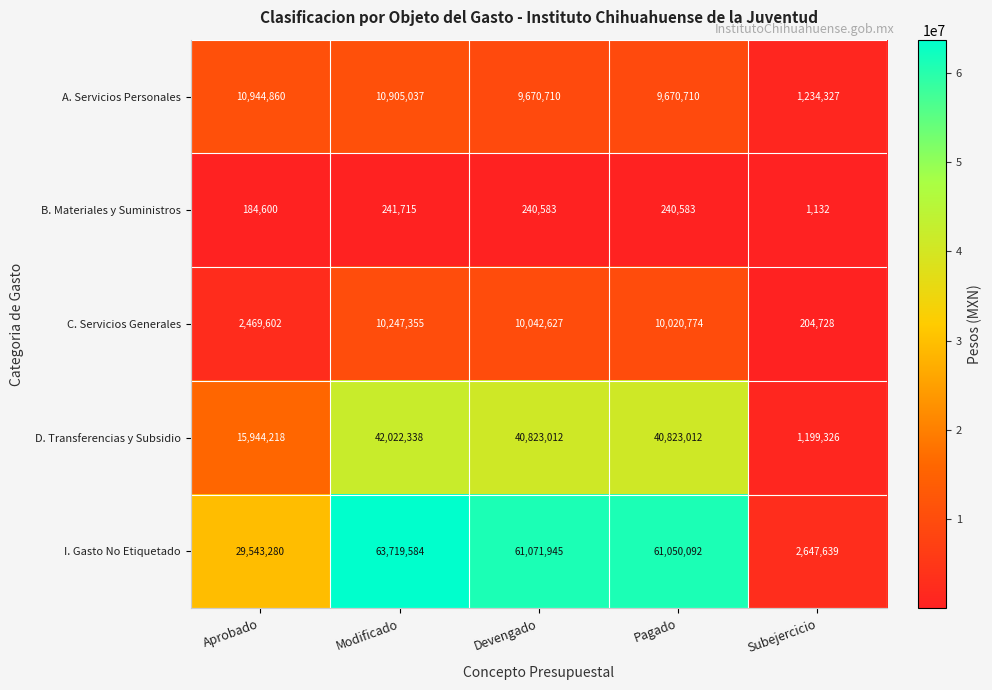

How many data points does each series have?

5